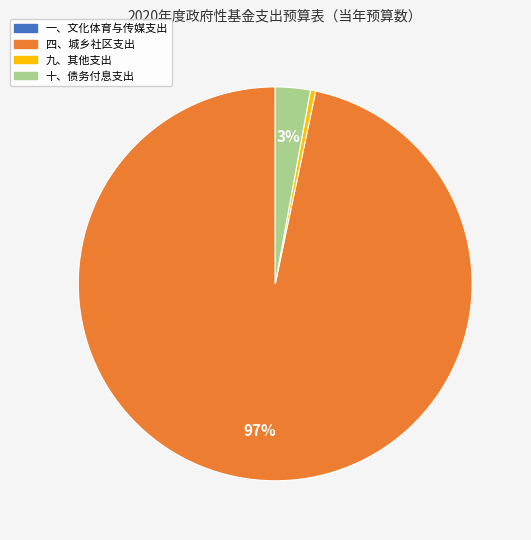

Which slice is the largest?

四、城乡社区支出